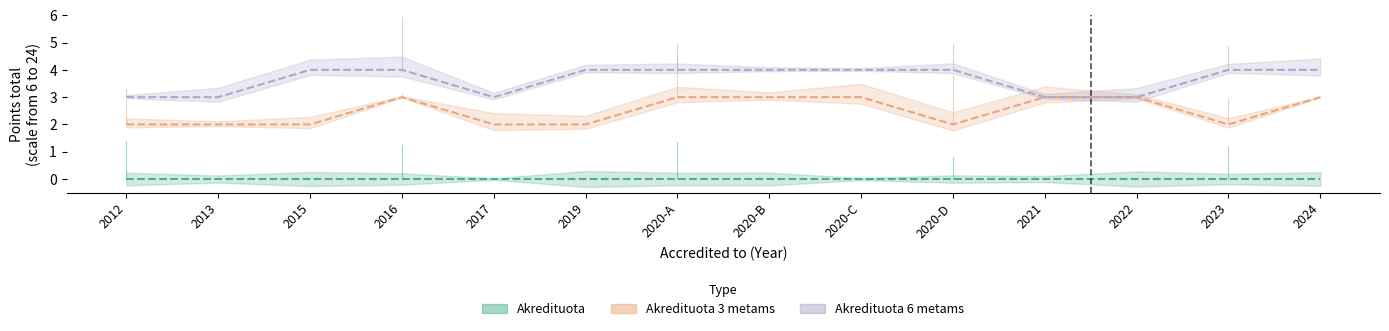

Is the value of Akredituota 6 metams at 2022 greater than the value of Akredituota at 2020-D?

Yes